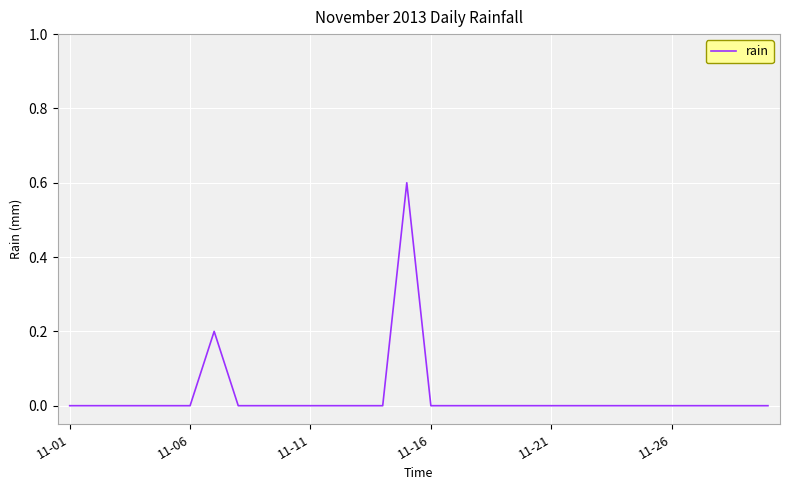

What is the greatest value displayed?

0.6